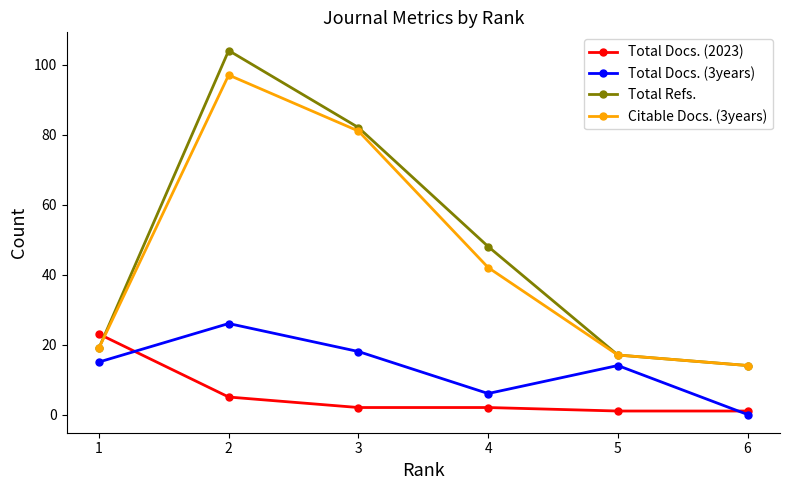

Reading left to right, what are all the values shown in this chart?

Total Docs. (2023): 1=23	2=5	3=2	4=2	5=1	6=1
Total Docs. (3years): 1=15	2=26	3=18	4=6	5=14	6=0
Total Refs.: 1=19	2=104	3=82	4=48	5=17	6=14
Citable Docs. (3years): 1=19	2=97	3=81	4=42	5=17	6=14